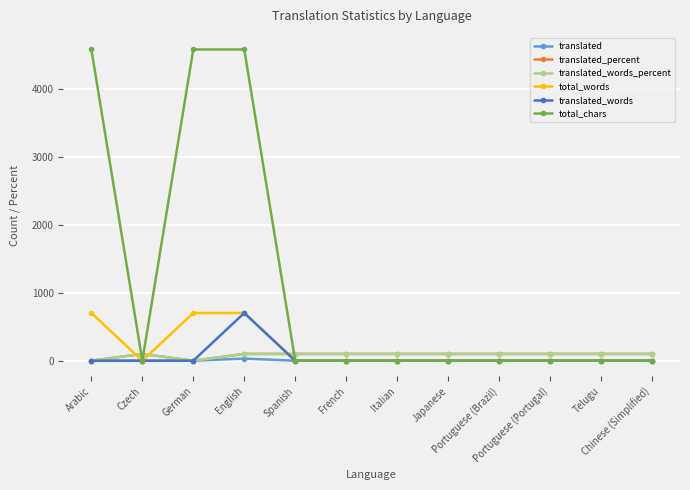

Reading left to right, transcribe all the data shown in this chart.

translated: Arabic=0	Czech=0	German=0	English=31	Spanish=0	French=0	Italian=0	Japanese=0	Portuguese (Brazil)=0	Portuguese (Portugal)=0	Telugu=0	Chinese (Simplified)=0
translated_percent: Arabic=0	Czech=100	German=0	English=100	Spanish=100	French=100	Italian=100	Japanese=100	Portuguese (Brazil)=100	Portuguese (Portugal)=100	Telugu=100	Chinese (Simplified)=100
translated_words_percent: Arabic=0	Czech=100	German=0	English=100	Spanish=100	French=100	Italian=100	Japanese=100	Portuguese (Brazil)=100	Portuguese (Portugal)=100	Telugu=100	Chinese (Simplified)=100
total_words: Arabic=703	Czech=0	German=703	English=703	Spanish=0	French=0	Italian=0	Japanese=0	Portuguese (Brazil)=0	Portuguese (Portugal)=0	Telugu=0	Chinese (Simplified)=0
translated_words: Arabic=0	Czech=0	German=0	English=703	Spanish=0	French=0	Italian=0	Japanese=0	Portuguese (Brazil)=0	Portuguese (Portugal)=0	Telugu=0	Chinese (Simplified)=0
total_chars: Arabic=4586	Czech=0	German=4586	English=4586	Spanish=0	French=0	Italian=0	Japanese=0	Portuguese (Brazil)=0	Portuguese (Portugal)=0	Telugu=0	Chinese (Simplified)=0